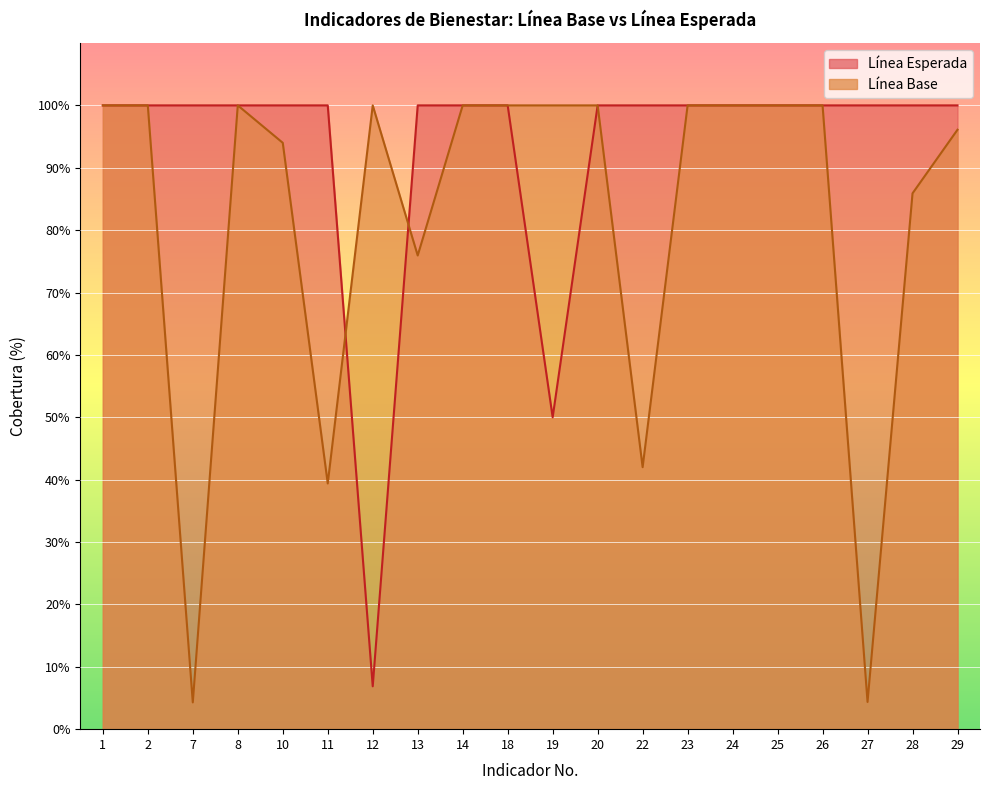

True or false: Línea Base has more than 1 interior local peaks.

True